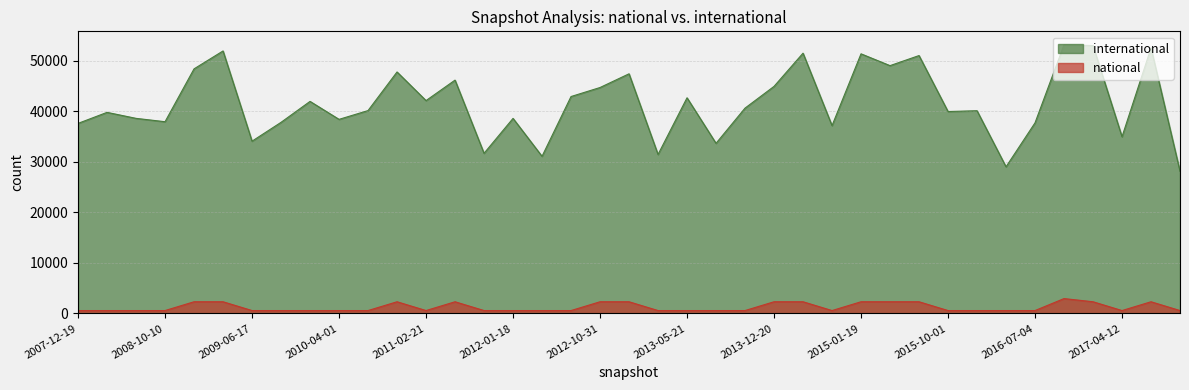

What are all the series names shown in the legend?

international, national